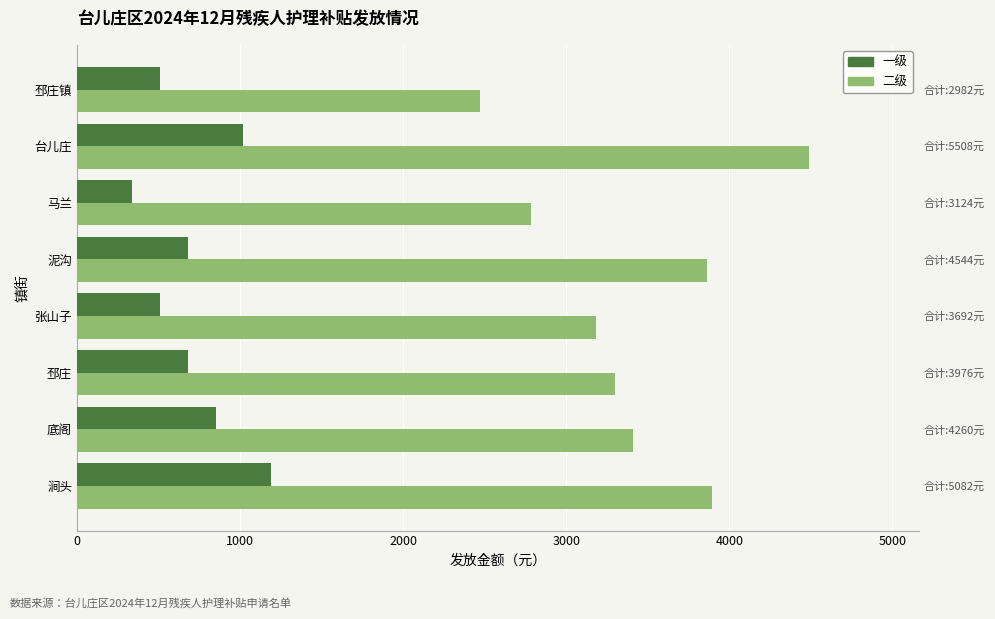

Reading right to left, extract all data points from this chart.

一级: 510	1020	340	680	510	680	850	1190
二级: 2472	4488	2784	3864	3182	3296	3410	3892